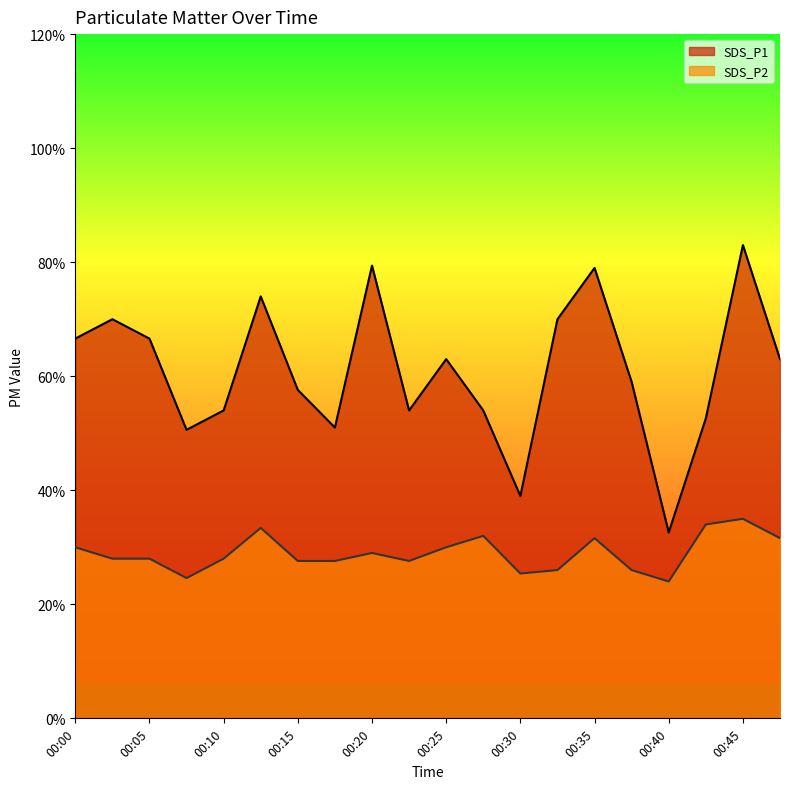

Is it true that SDS_P2 equals 0.3 at 00:18?

False